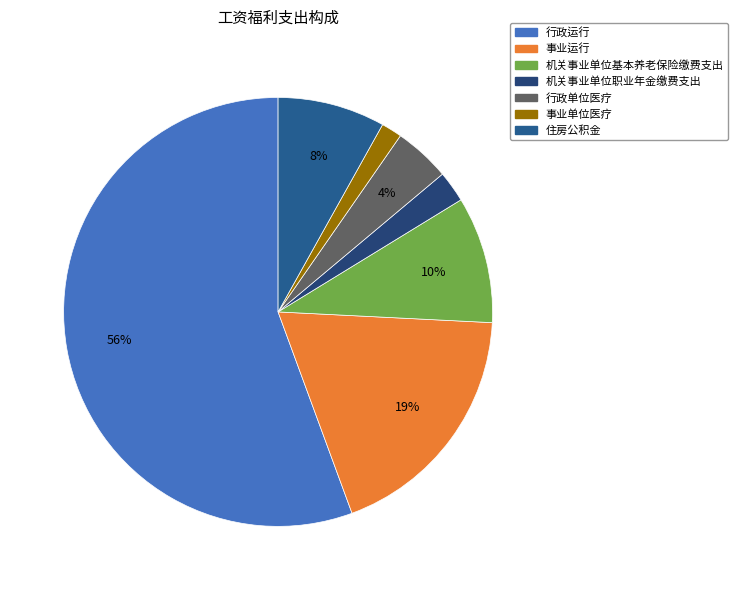

What is the majority slice?

行政运行